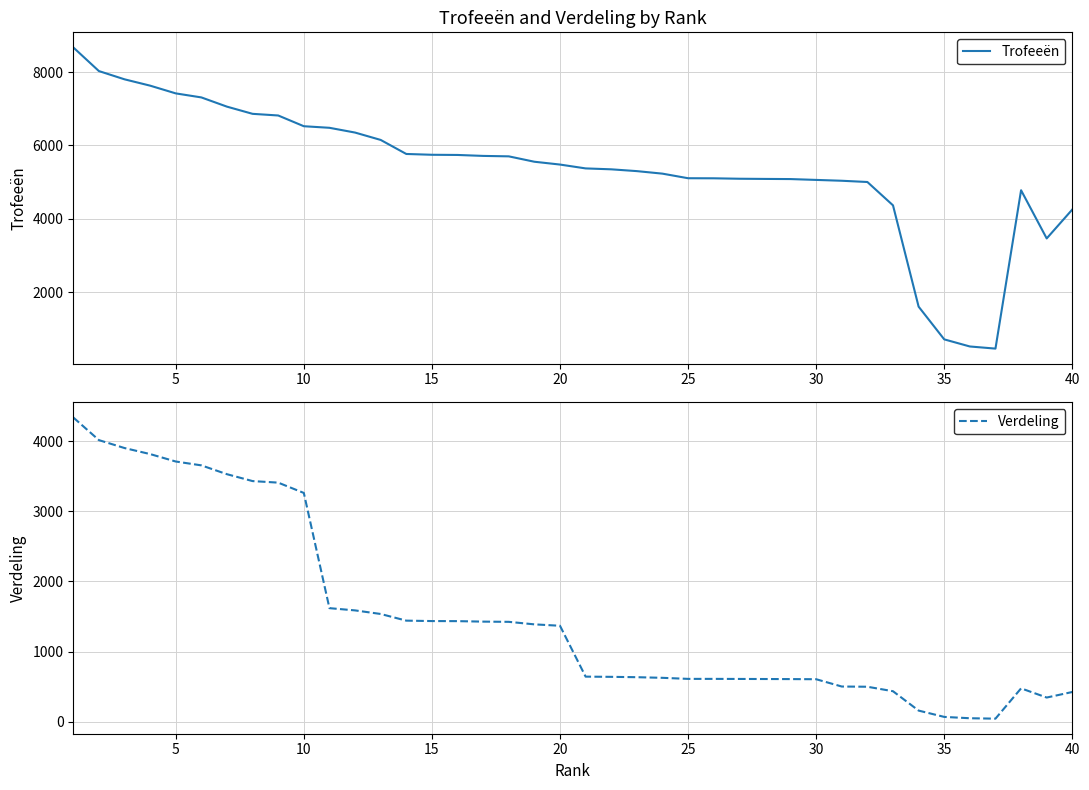

Does the chart have visible grid lines?

Yes